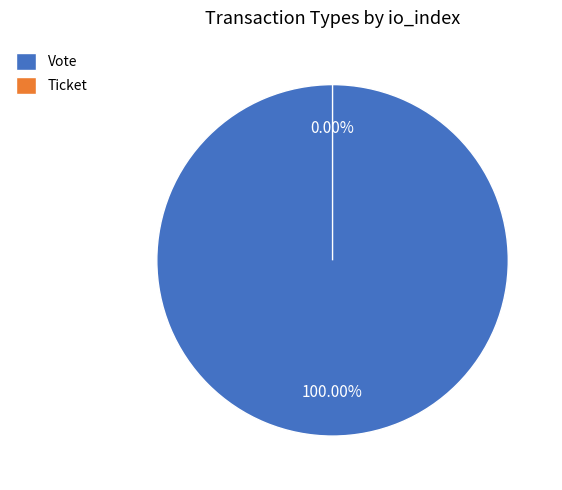

Which slice is the largest?

Vote